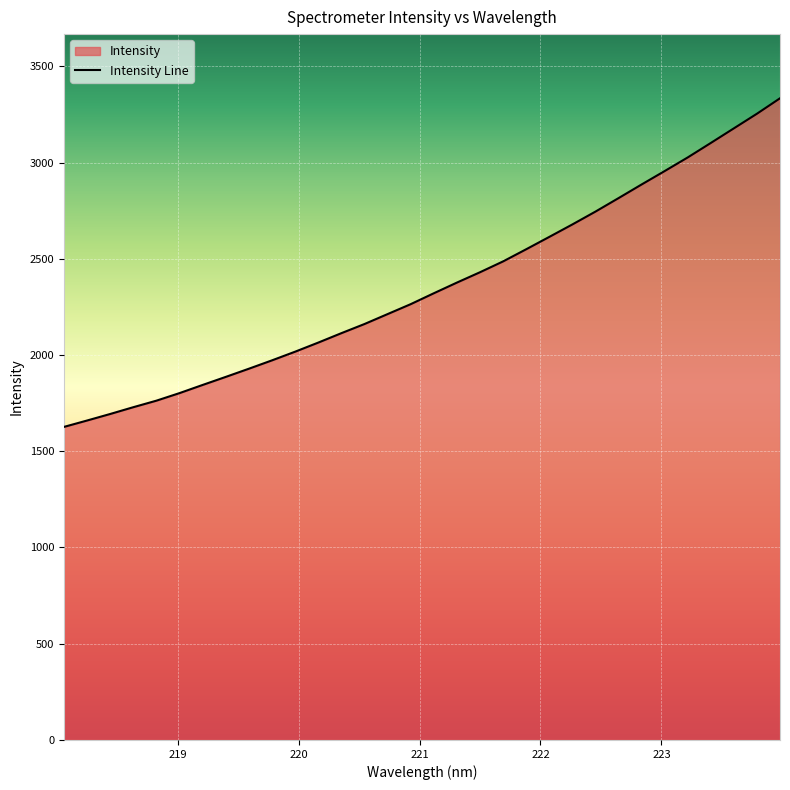

List the labels in order of value, largest first.

223.9802, 223.7895, 223.5987, 223.408, 223.2172, 223.0264, 222.8355, 222.6447, 222.4538, 222.263, 222.0721, 221.8812, 221.6902, 221.4993, 221.3083, 221.1174, 220.9264, 220.7354, 220.5444, 220.3533, 220.1623, 219.9712, 219.7801, 219.589, 219.3979, 219.2067, 219.0156, 218.8244, 218.6332, 218.442, 218.2508, 218.0596